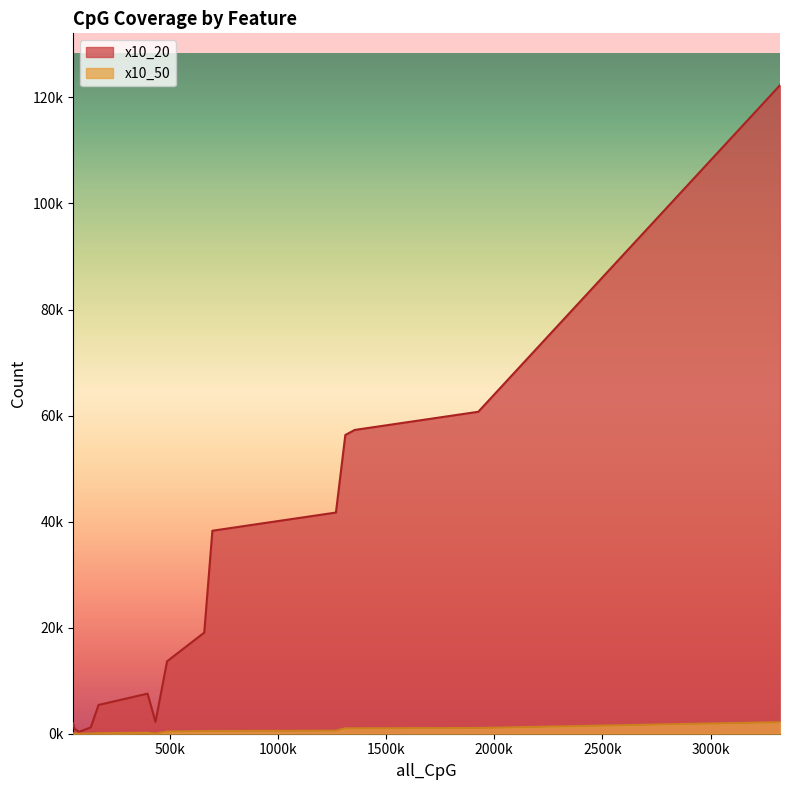

What is the sum of all x10_20 values?

429032